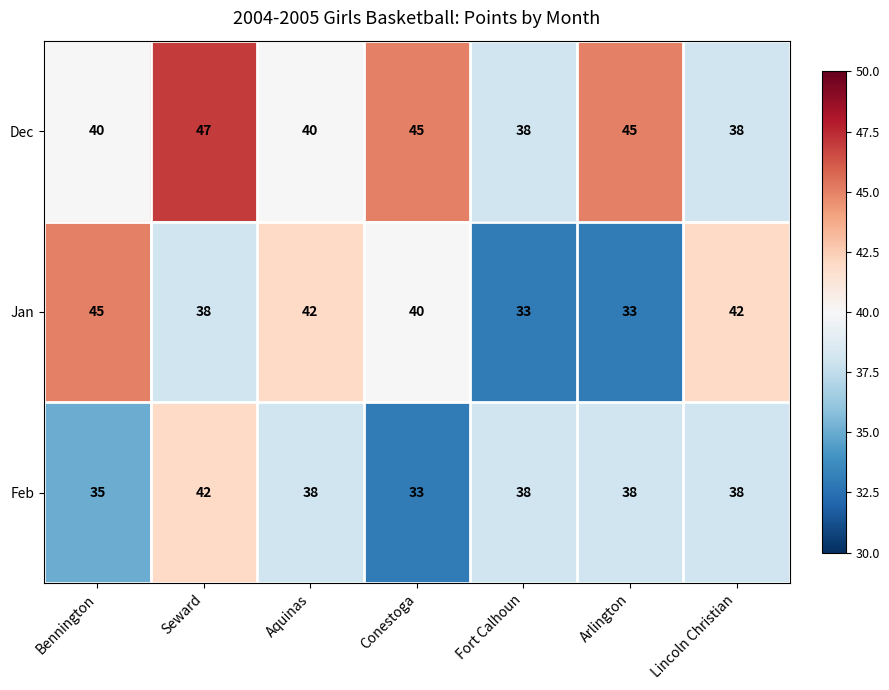

Between Bennington and Fort Calhoun, which series saw the biggest shift?

Jan